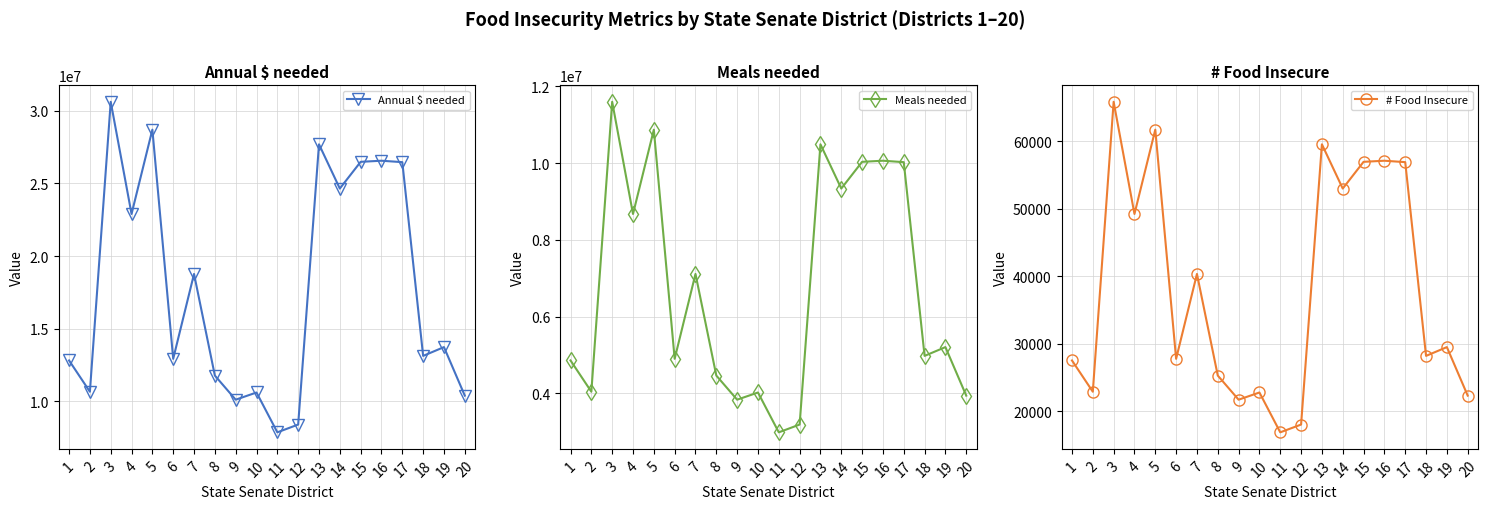

At which category is the sum across all series the highest?

3